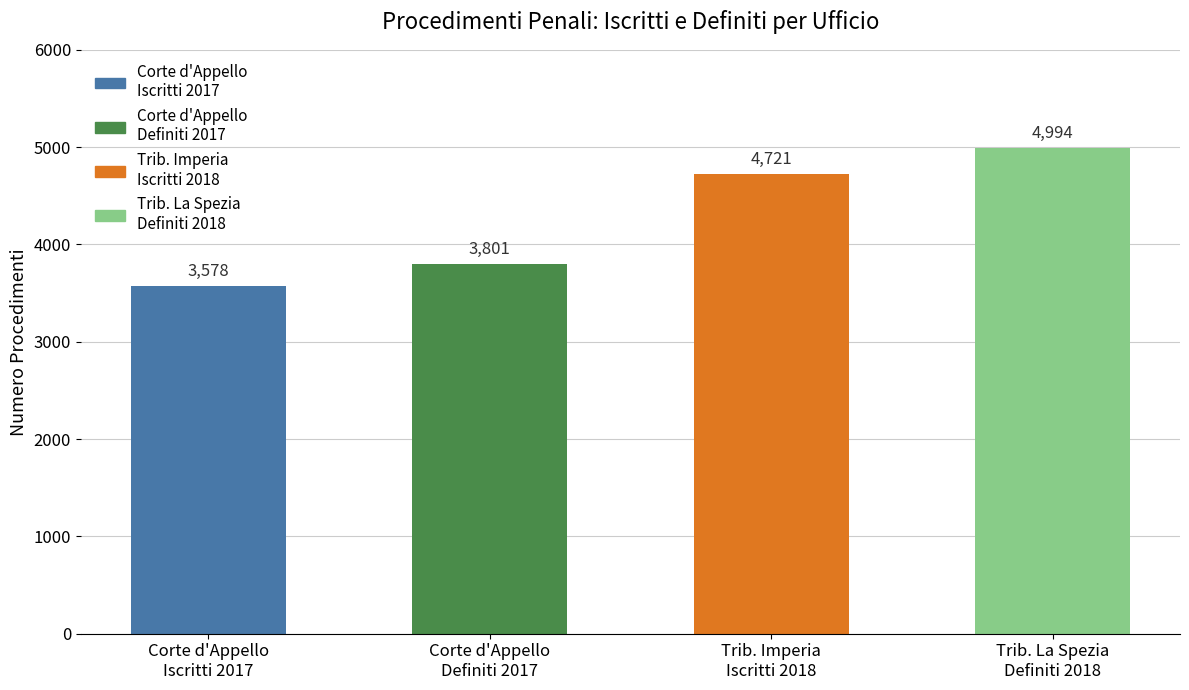

Count the values in the range 3801 to 4994.

3